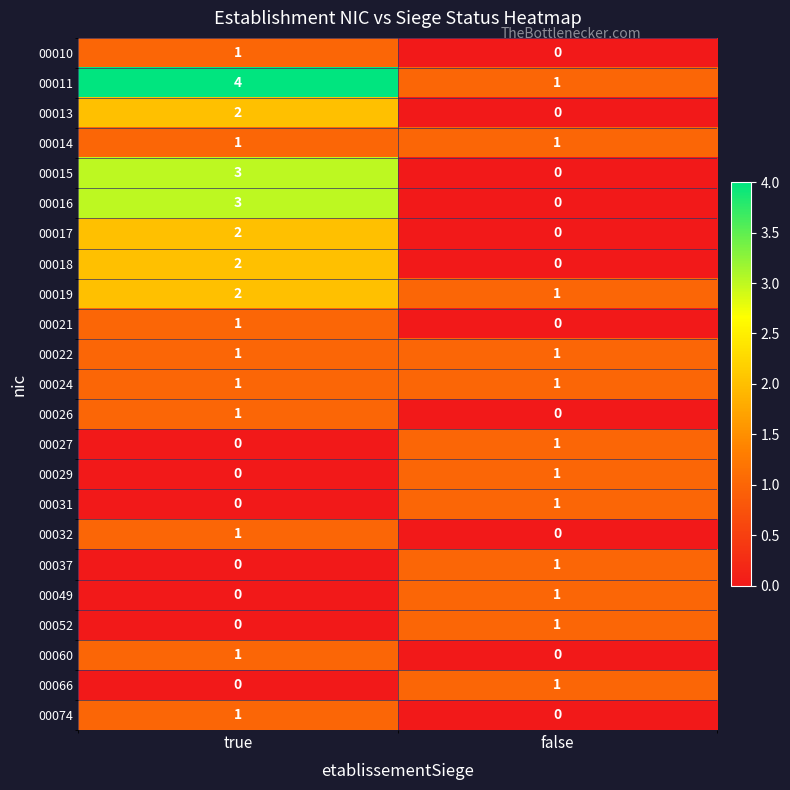

What is the spread (max minus min) of values at true?

4